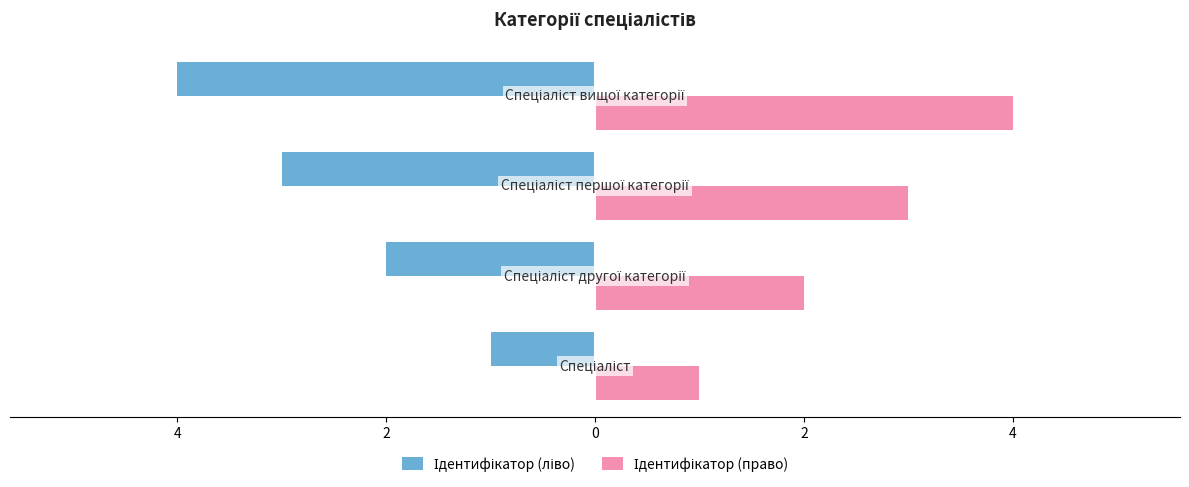

How many distinct data groups are displayed?

2